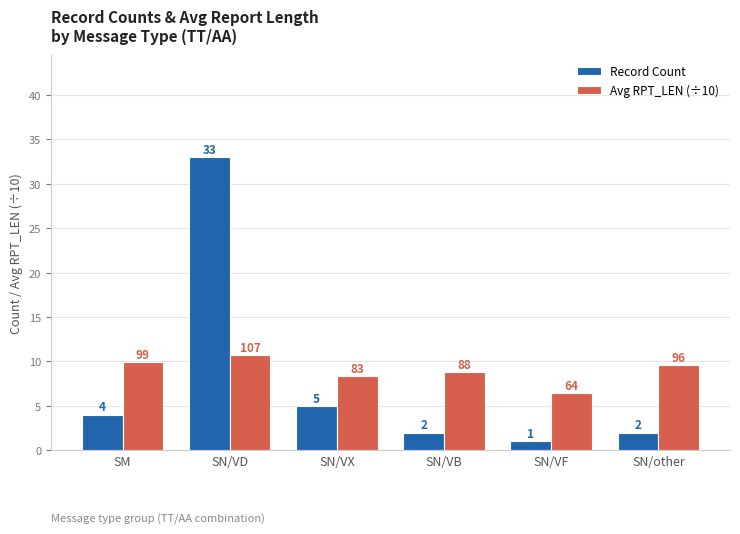

How many bars are there in total?

12